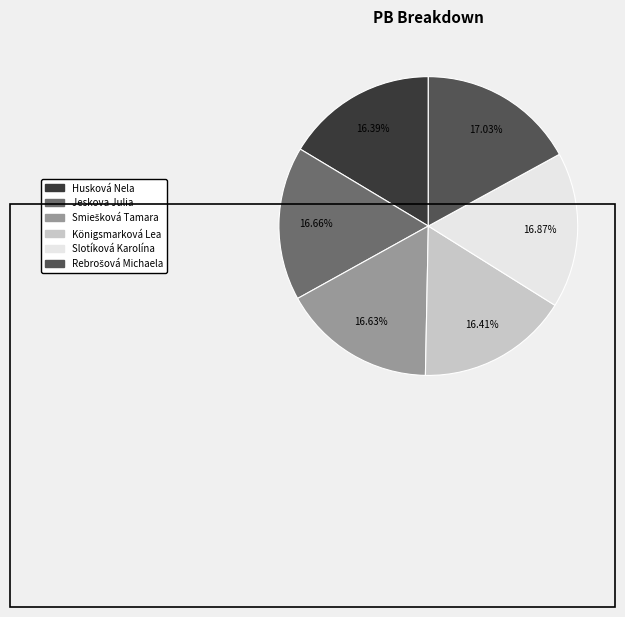

To the nearest percent, what portion does Husková Nela represent?

16%